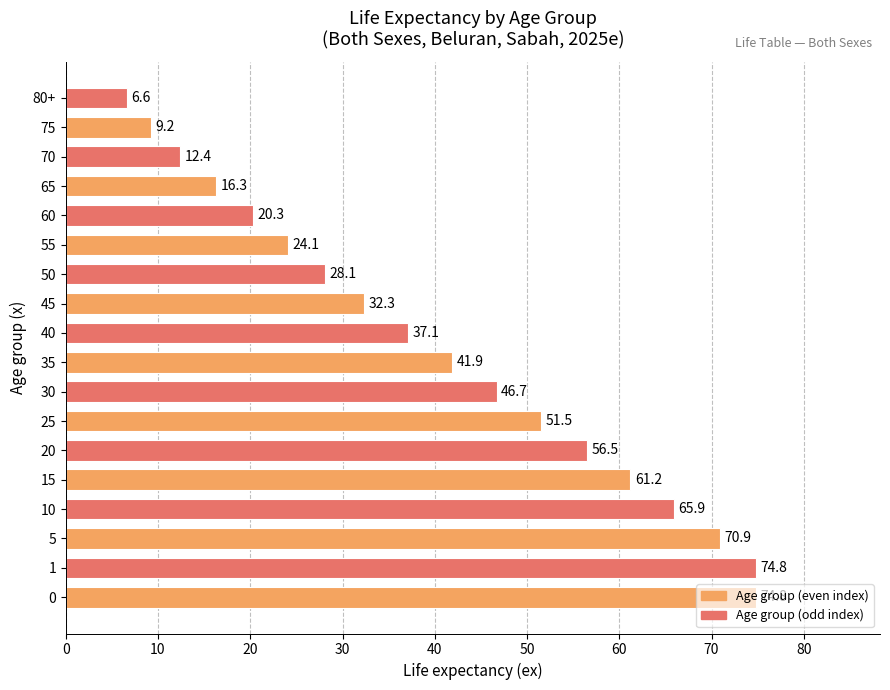

What is the difference between the maximum and minimum values?

68.2